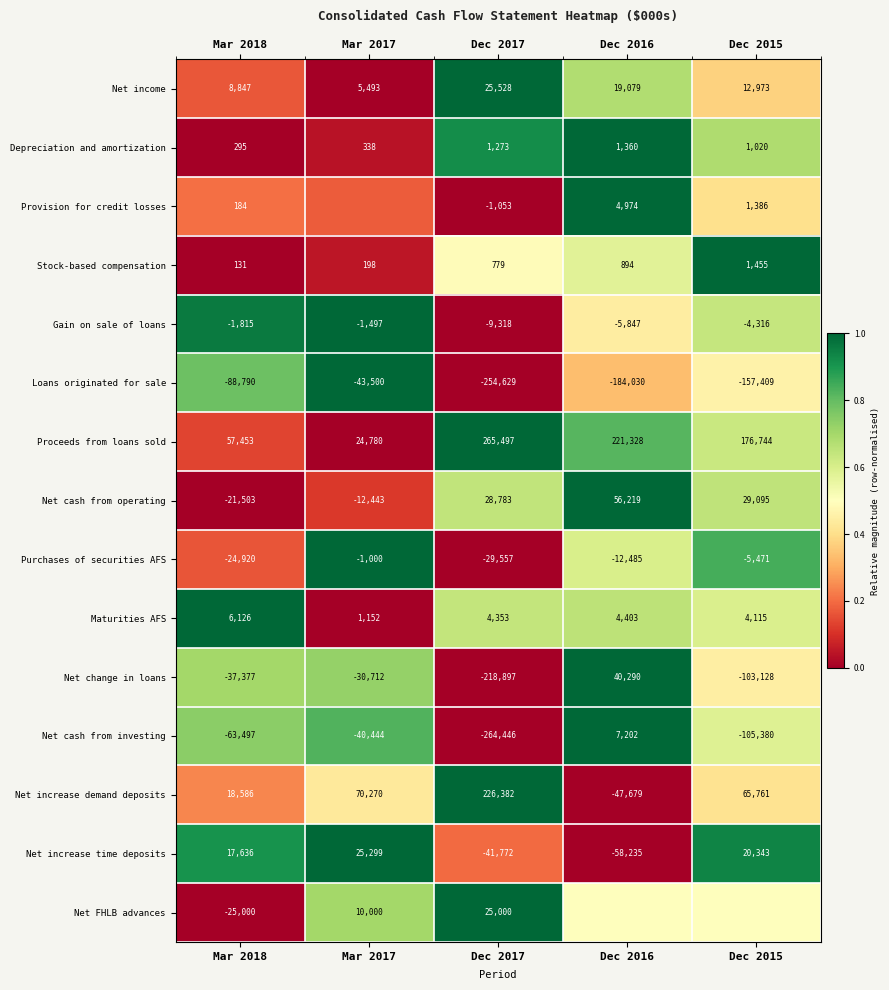

Count the number of categories in the chart.

5